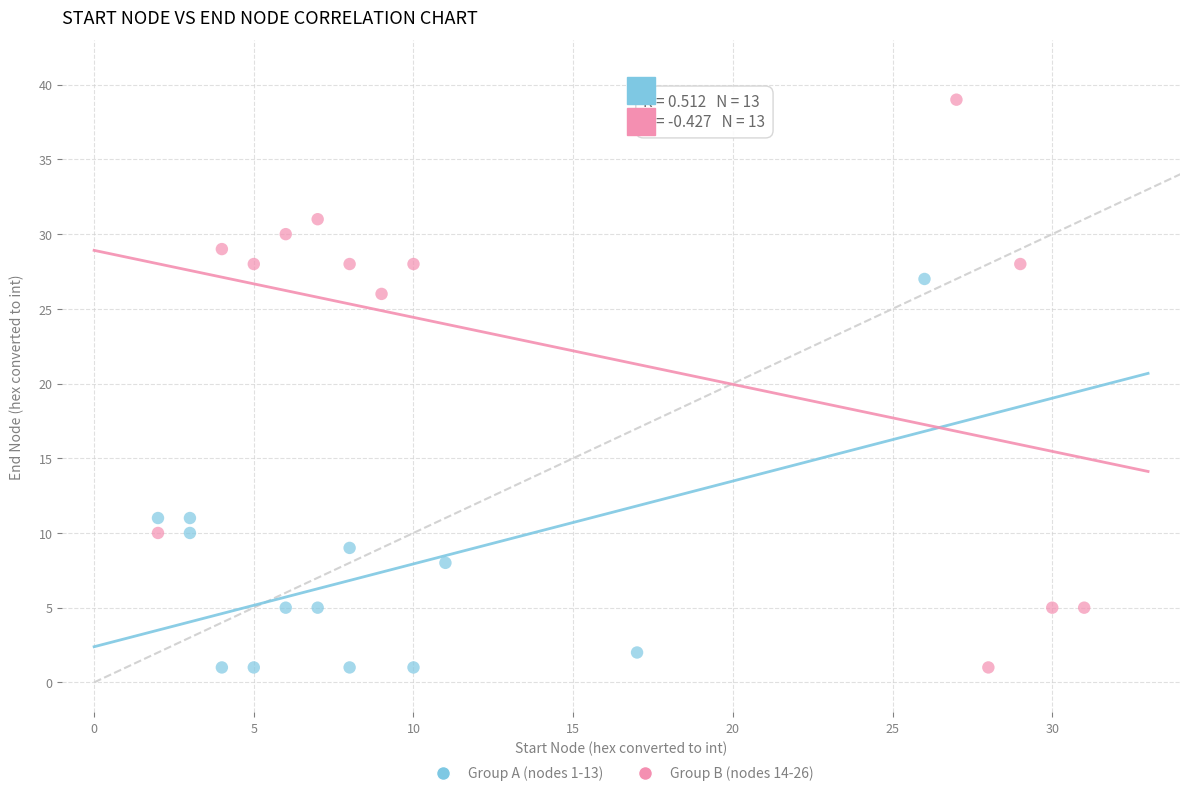

What are all the series names shown in the legend?

Group A (nodes 1-13), Group B (nodes 14-26)